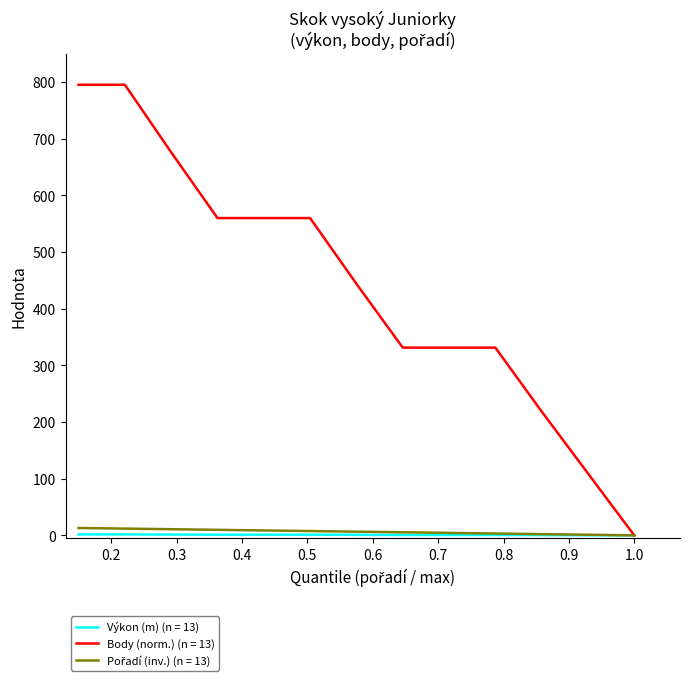

Count the number of data series in this chart.

3